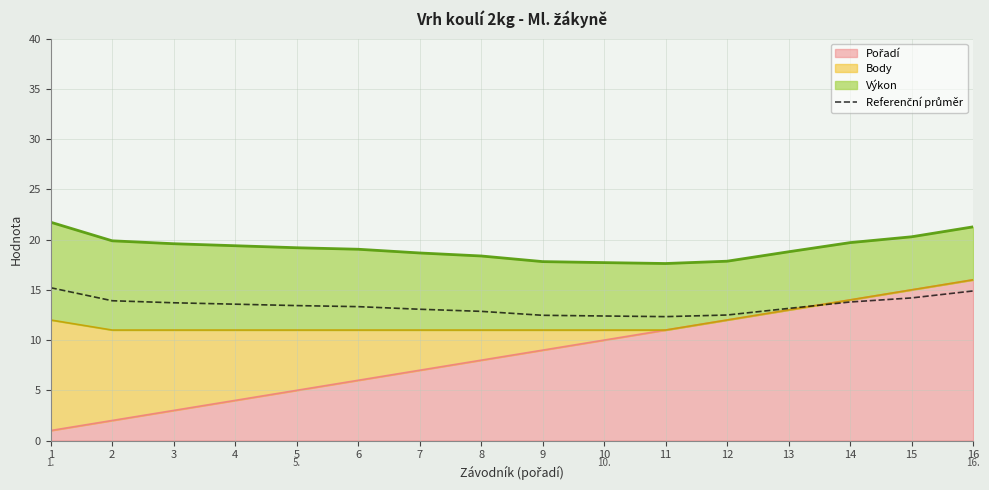

How many points are lower than both their immediate neighbors (excluding endpoints)?

1